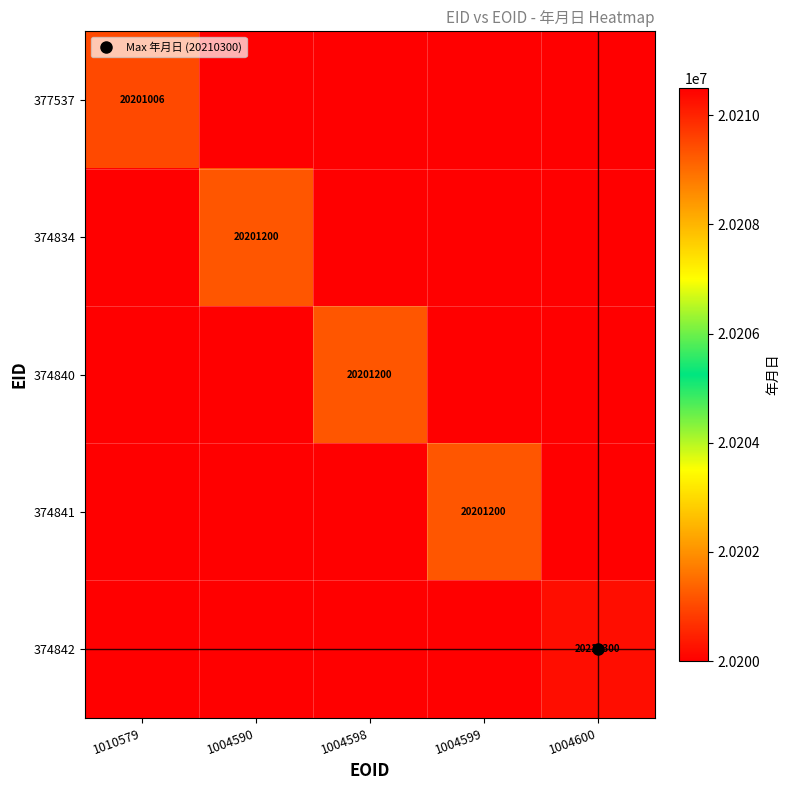

At which label does 374842 reach its minimum?

1010579